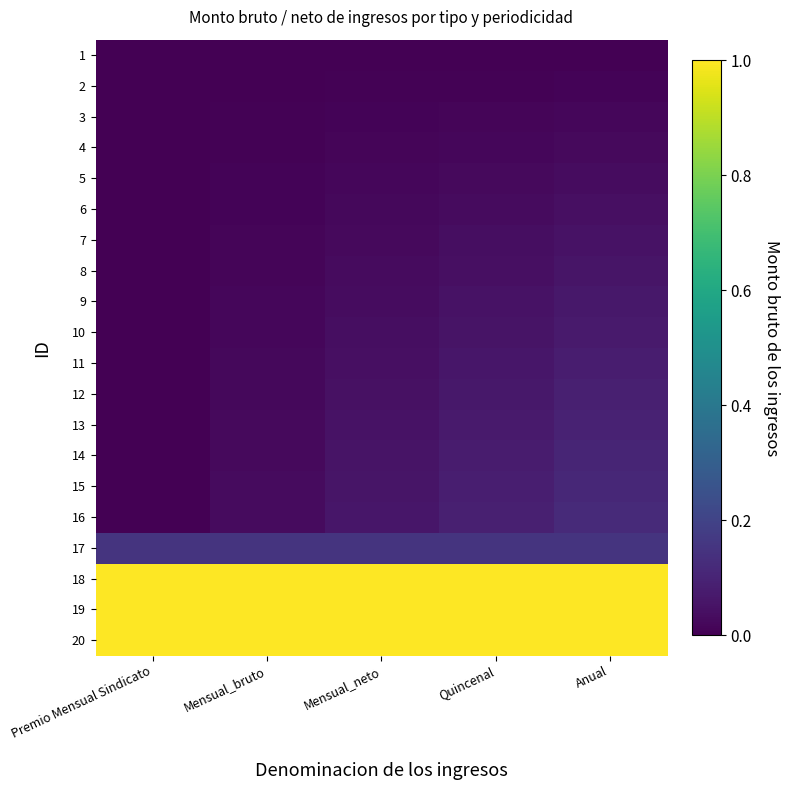

Rank the series at Anual from lowest to highest value.

1, 2, 3, 4, 5, 6, 7, 8, 9, 10, 11, 12, 13, 14, 15, 16, 17, 18, 19, 20